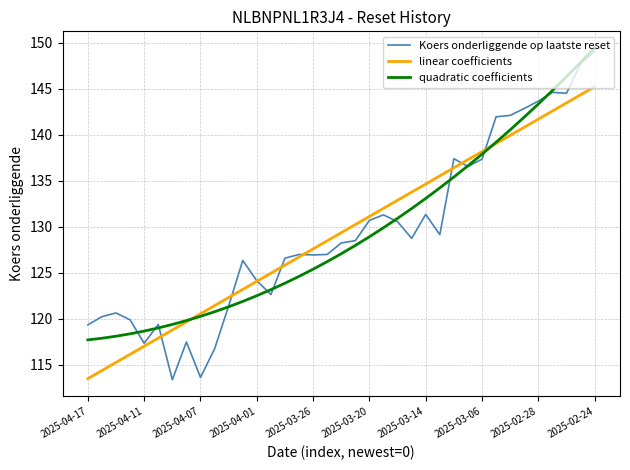

Which series has the largest range (max minus min)?

Koers onderliggende op laatste reset